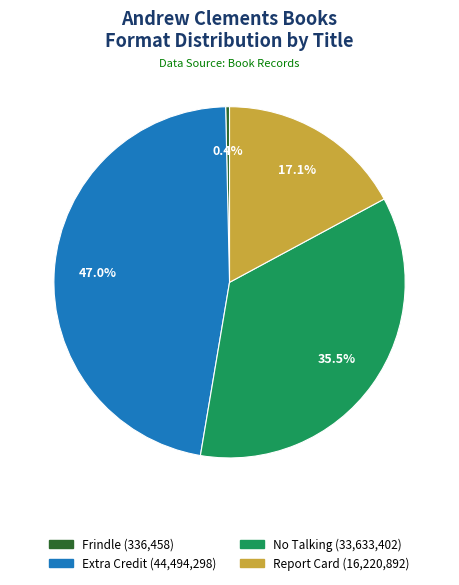

How many slices are in this pie chart?

4